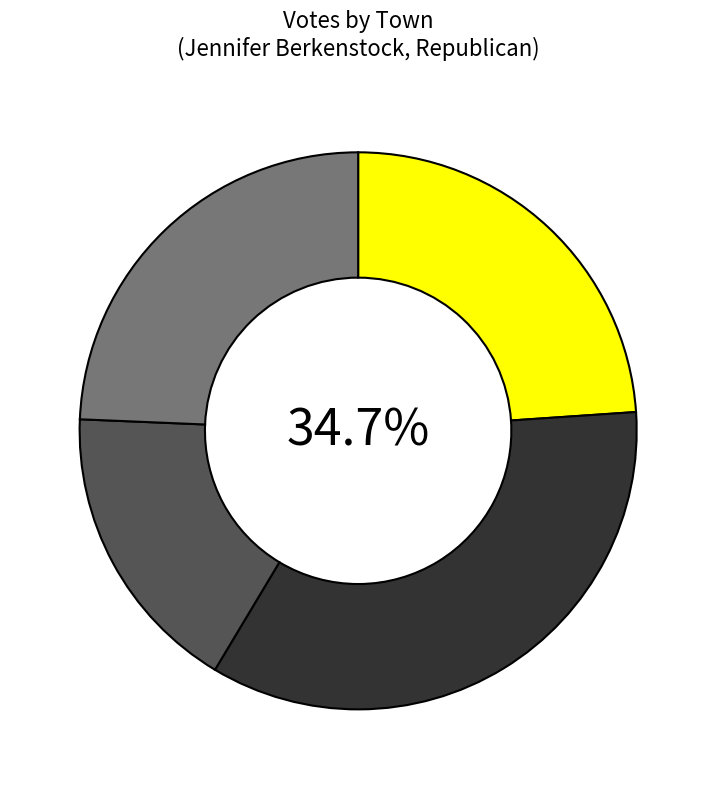

Count the number of slices in the pie.

4